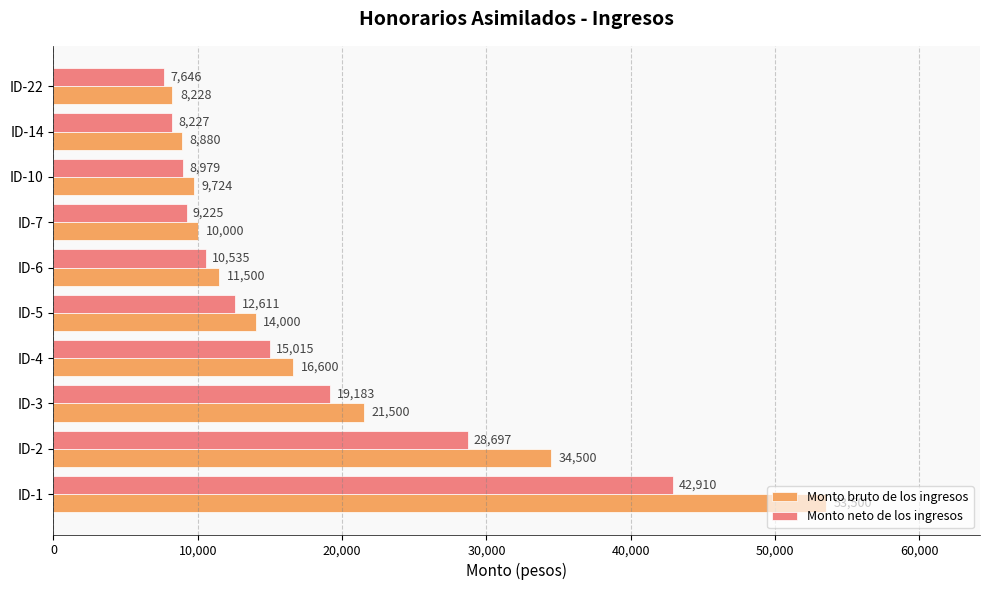

At how many categories does at least one series exceed 19148?

3